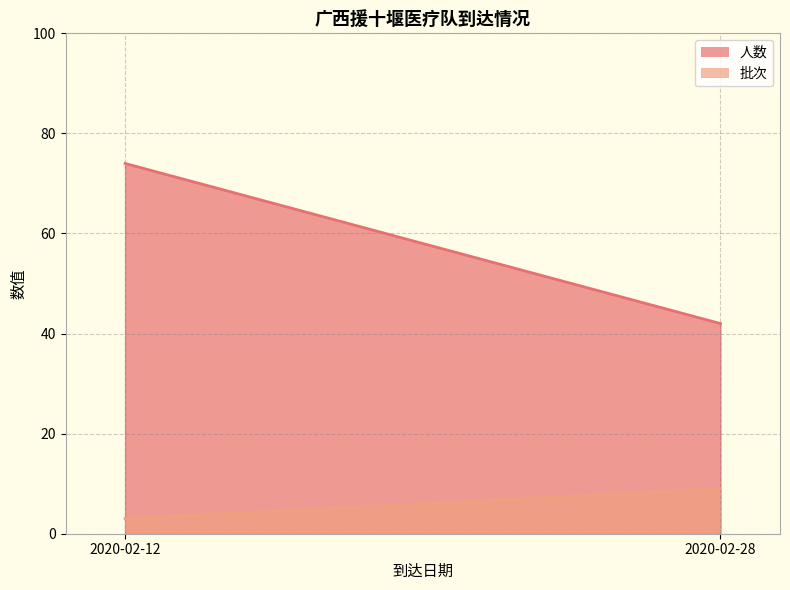

What is the approximate value of 批次 at 2020-02-28?

9